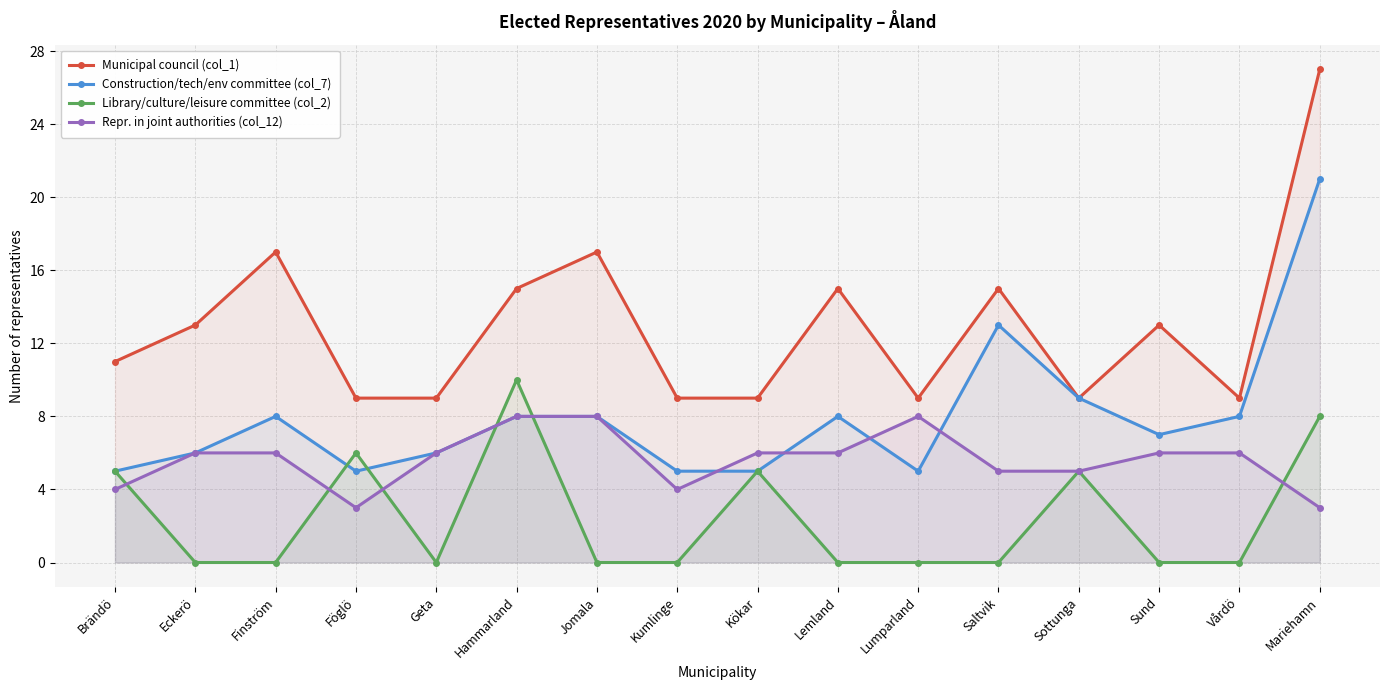

Is it true that Municipal council (col_1) equals 9 at Vårdö?

True